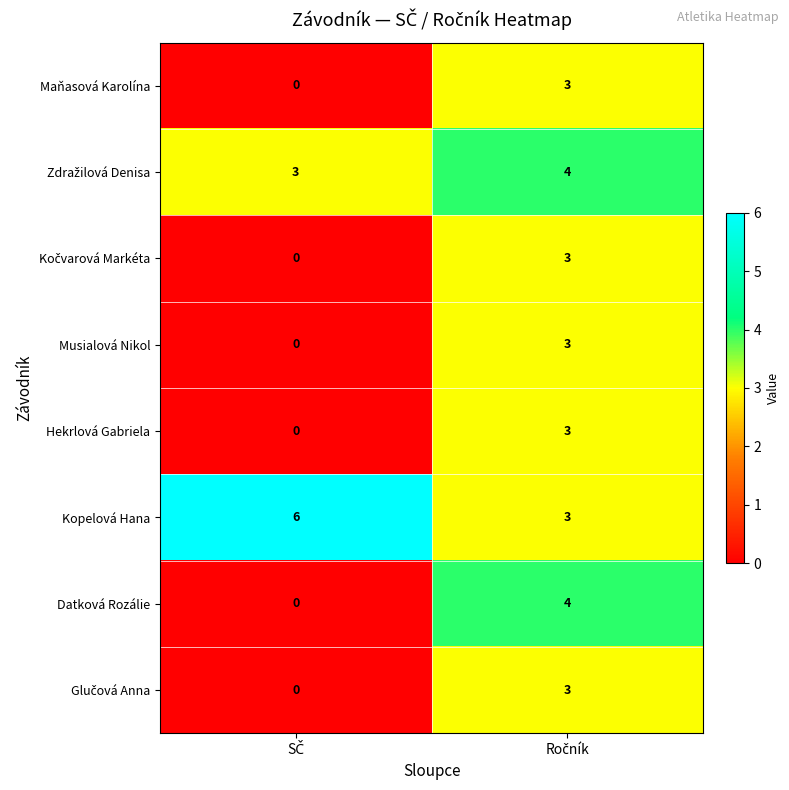

Which series has the largest range (max minus min)?

Datková Rozálie